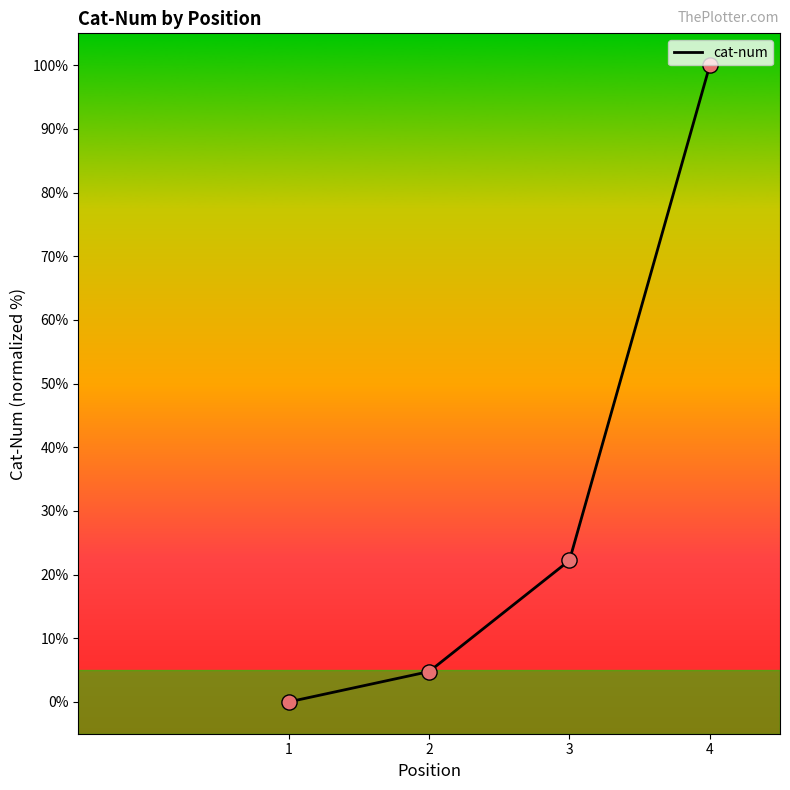

What is the change in value from 3 to 4?

+77.8